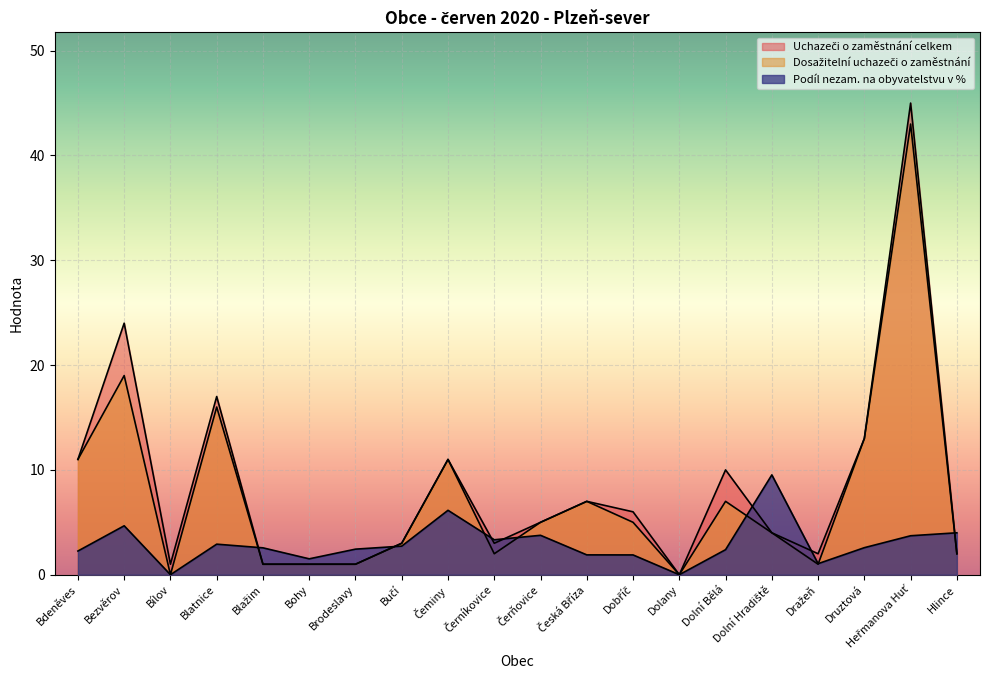

What is the value of the Dosažitelní uchazeči o zaměstnání point at the 11th from the left?

5.0